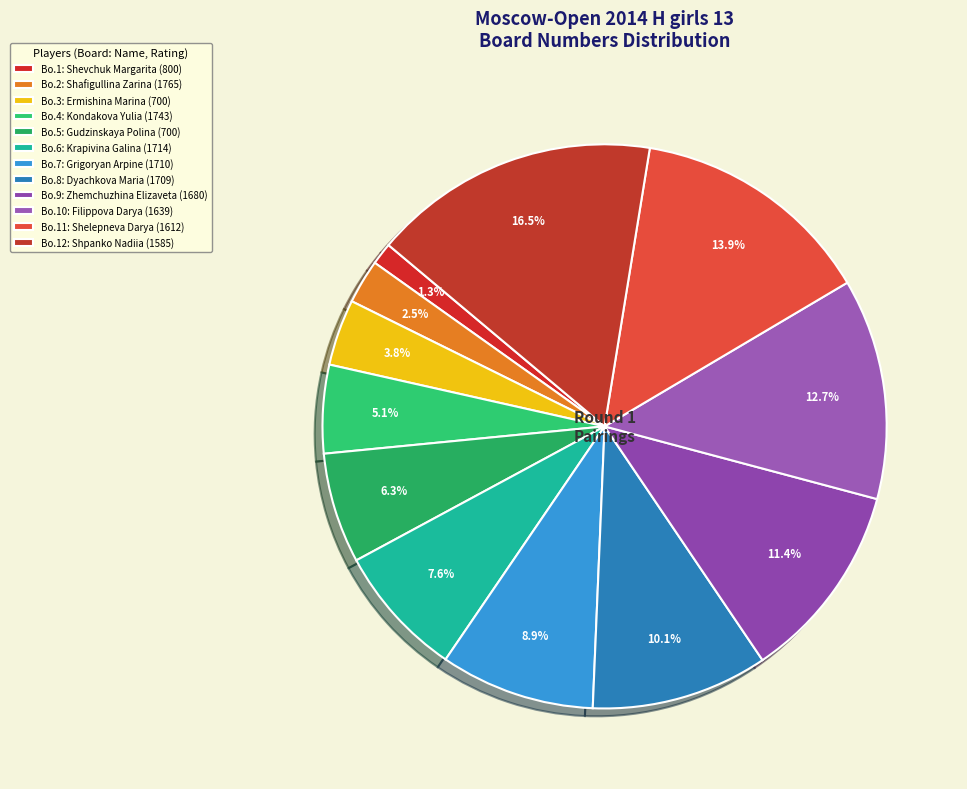

How many segments does this pie chart have?

12